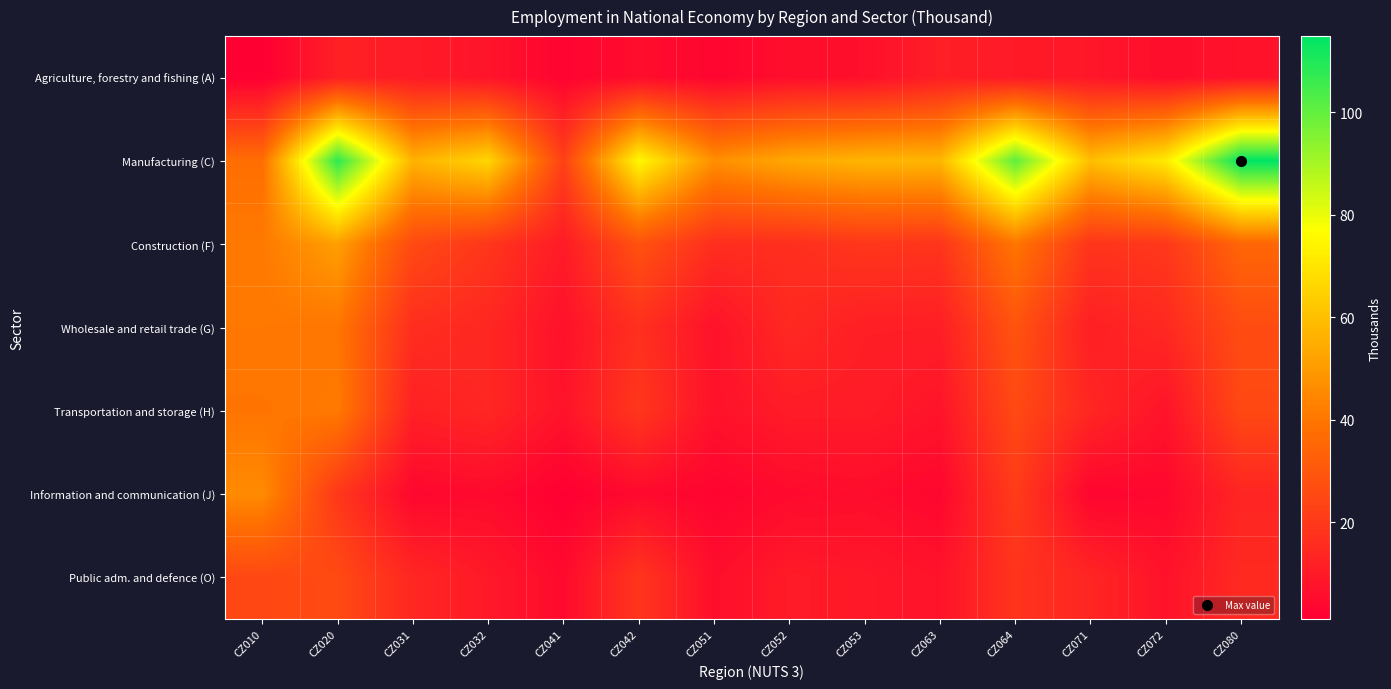

Reading right to left, transcribe all the data shown in this chart.

Agriculture, forestry and fishing (A): CZ080=7.4	CZ072=5.8	CZ071=9.1	CZ064=10.0	CZ063=11.6	CZ053=6.5	CZ052=6.1	CZ051=3.3	CZ042=5.8	CZ041=2.5	CZ032=8.1	CZ031=10.3	CZ020=12.1	CZ010=1.1
Manufacturing (C): CZ080=114.8	CZ072=71.4	CZ071=59.4	CZ064=100.8	CZ063=57.3	CZ053=57.1	CZ052=53.6	CZ051=46.7	CZ042=75.1	CZ041=22.6	CZ032=65.8	CZ031=56.3	CZ020=107.9	CZ010=37.7
Construction (F): CZ080=34.9	CZ072=19.7	CZ071=18.7	CZ064=39.8	CZ063=18.6	CZ053=19.4	CZ052=16.6	CZ051=16.6	CZ042=28.3	CZ041=10.3	CZ032=19.2	CZ031=25.6	CZ020=51.0	CZ010=41.0
Wholesale and retail trade (G): CZ080=26.3	CZ072=14.9	CZ071=11.5	CZ064=28.9	CZ063=11.4	CZ053=11.5	CZ052=14.9	CZ051=7.4	CZ042=17.2	CZ041=7.2	CZ032=14.1	CZ031=16.4	CZ020=40.1	CZ010=40.7
Transportation and storage (H): CZ080=25.3	CZ072=7.7	CZ071=14.0	CZ064=25.6	CZ063=8.0	CZ053=10.5	CZ052=10.5	CZ051=7.4	CZ042=19.4	CZ041=7.7	CZ032=14.1	CZ031=12.1	CZ020=41.2	CZ010=39.6
Information and communication (J): CZ080=13.7	CZ072=4.1	CZ071=3.1	CZ064=21.1	CZ063=3.6	CZ053=5.6	CZ052=4.8	CZ051=2.8	CZ042=4.7	CZ041=1.3	CZ032=4.9	CZ031=3.8	CZ020=19.7	CZ010=45.7
Public adm. and defence (O): CZ080=15.1	CZ072=7.4	CZ071=13.7	CZ064=18.4	CZ063=7.7	CZ053=9.4	CZ052=10.2	CZ051=6.1	CZ042=19.0	CZ041=4.9	CZ032=9.6	CZ031=14.2	CZ020=25.8	CZ010=25.0